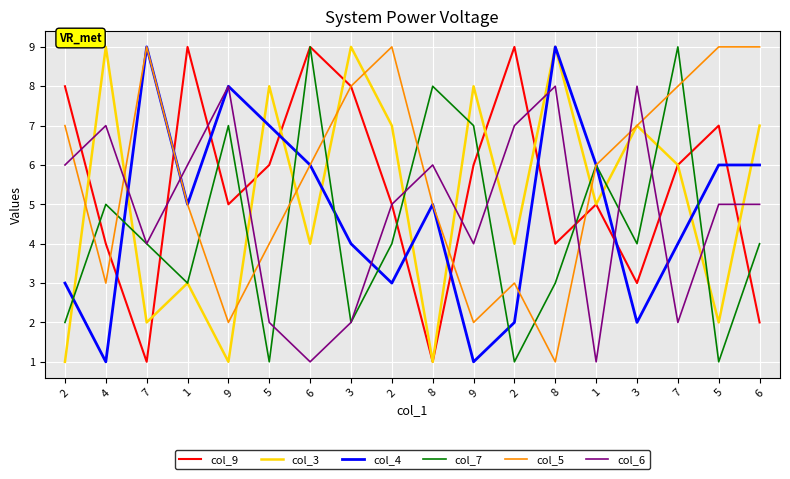

Where do col_6 and col_5 first cross each other?

2 and 4